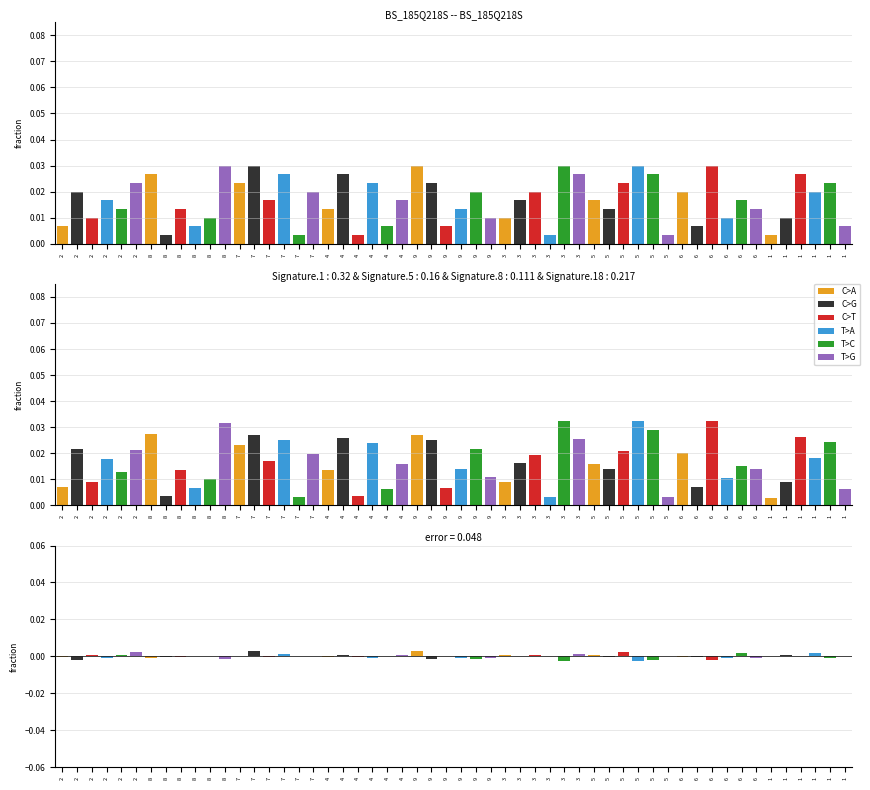

How many negative values does the T>C series have?

5